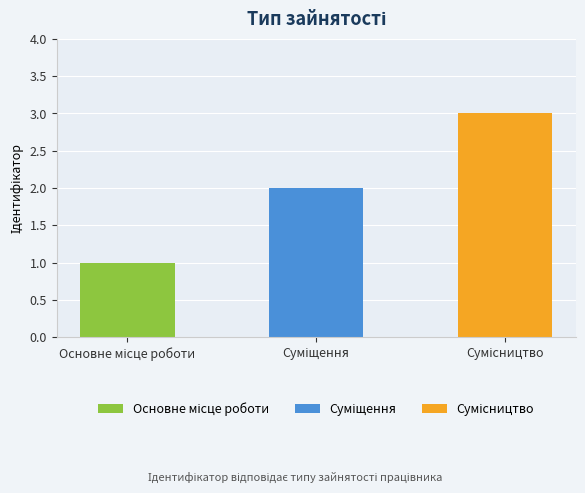

What is the greatest value displayed?

3